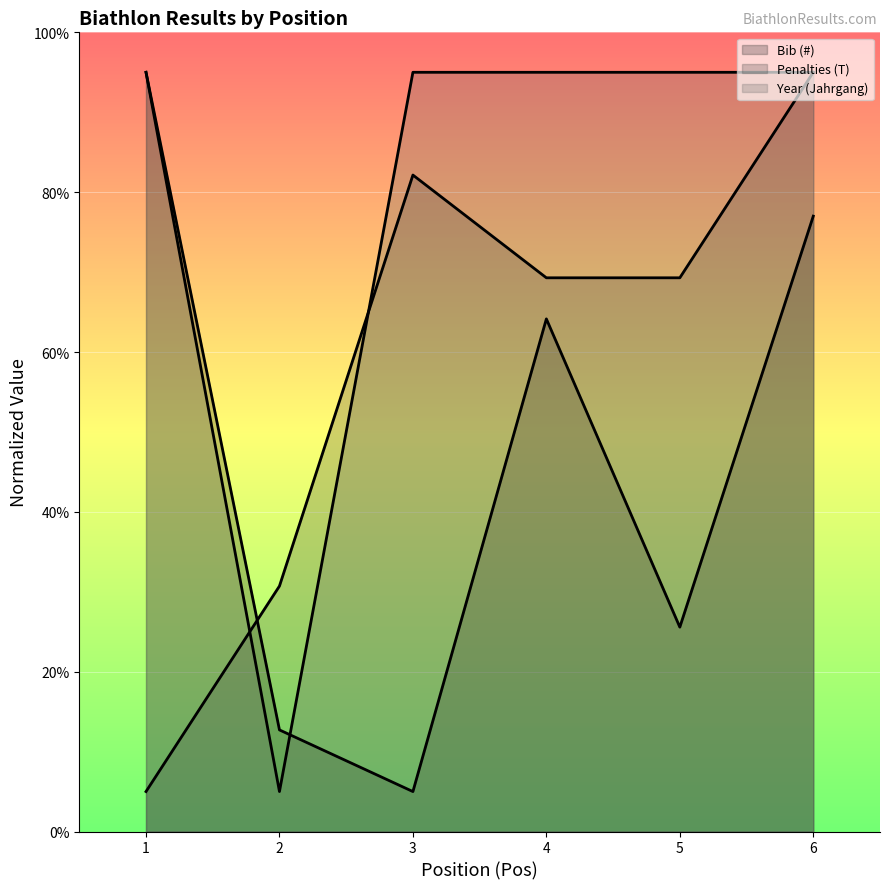

Reading left to right, list all the values displayed in this chart.

Bib (#) (line): 95.0	12.7	5.0	64.1	25.6	77.0
Penalties (T) (line): 5.0	30.7	82.1	69.3	69.3	95.0
Year (Jahrgang) (line): 95.0	5.0	95.0	95.0	95.0	95.0